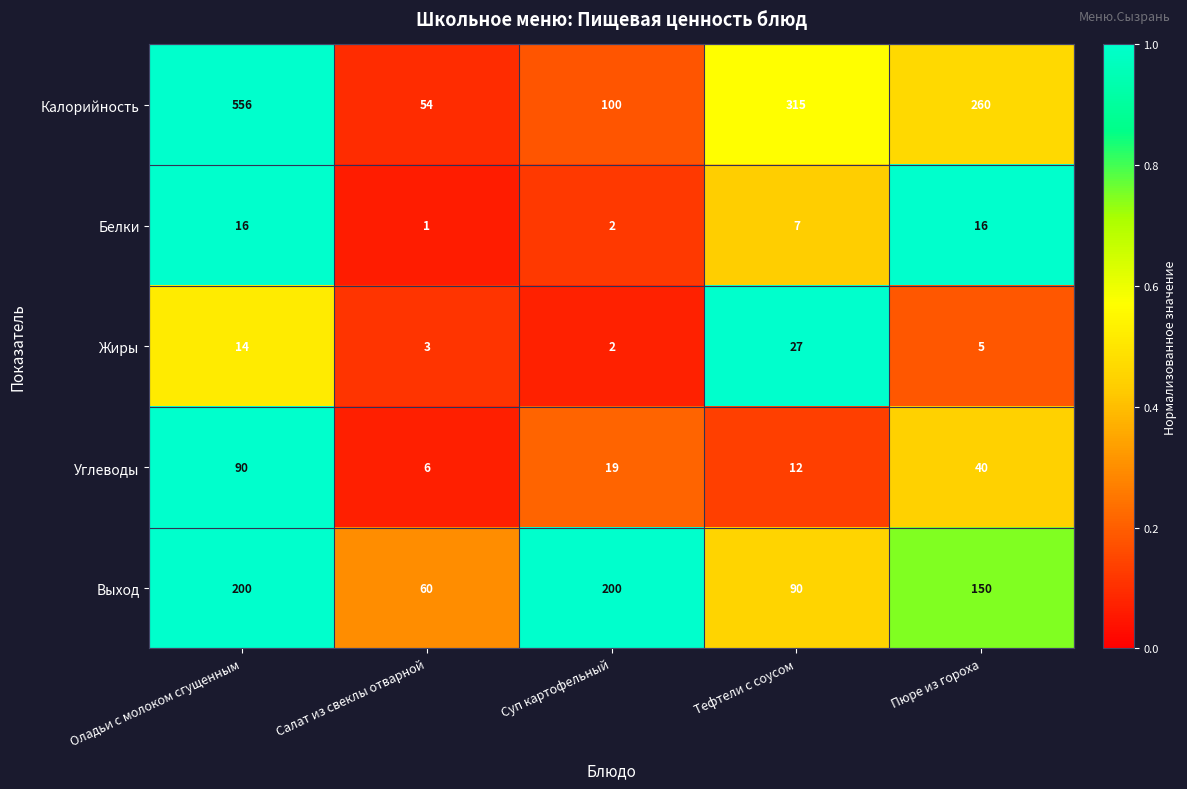

What is the difference between the second highest and minimum values in the Белки series?

15